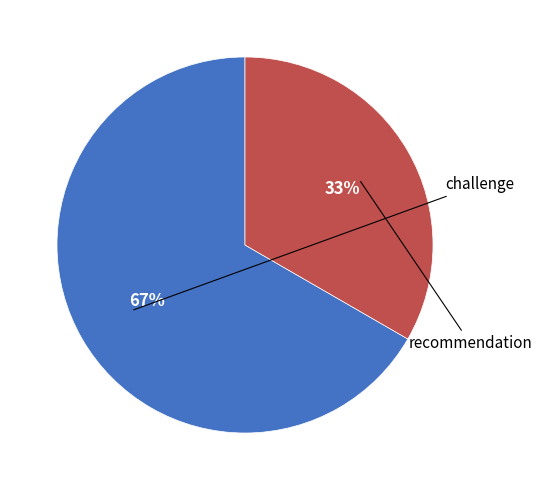

Count the number of slices in the pie.

2